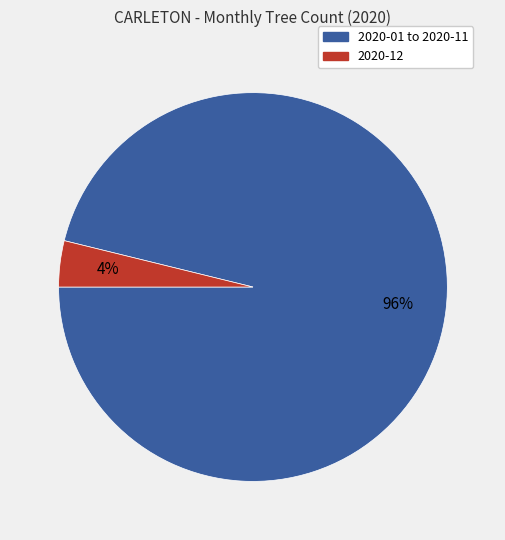

To the nearest percent, what is the average slice percentage?

50%